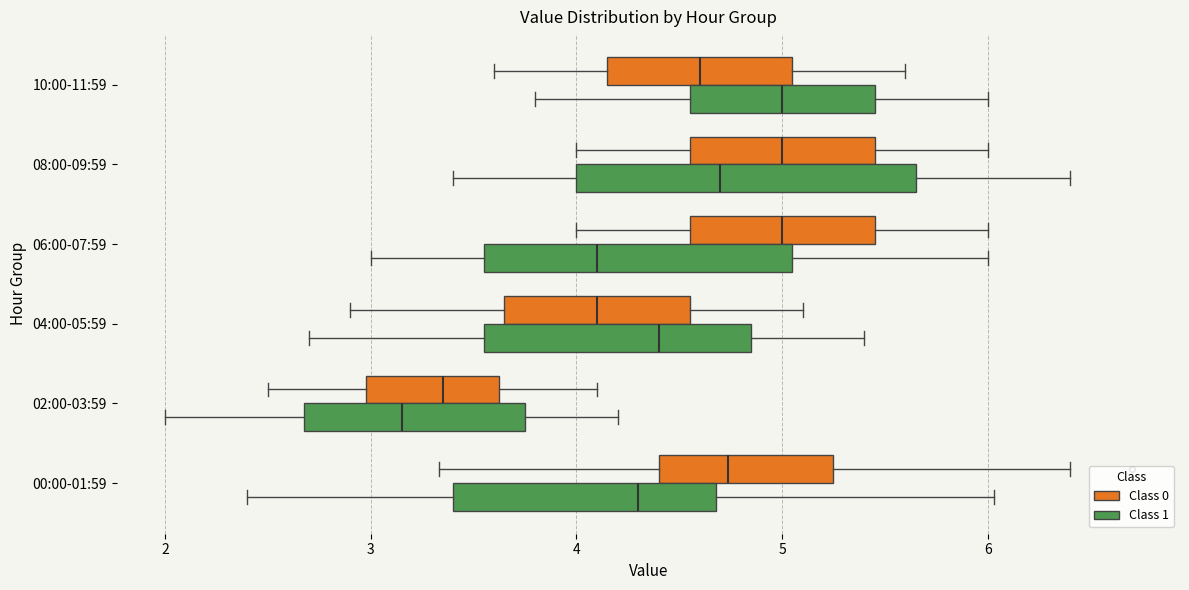

Reading bottom to top, transcribe this box plot: for each box, give where its median line is, the range the box spans, and where its two whiskers end, as read against the x-axis. The values are not printed on the chart, so give them approximately, as read against the axis.

00:00-01:59 (Class 1): median 4.3, box 3.4 to 4.7, whiskers 2.4 to 6.0
00:00-01:59 (Class 0): median 4.7, box 4.4 to 5.2, whiskers 3.3 to 6.4
02:00-03:59 (Class 1): median 3.2, box 2.7 to 3.8, whiskers 2.0 to 4.2
02:00-03:59 (Class 0): median 3.4, box 3.0 to 3.6, whiskers 2.5 to 4.1
04:00-05:59 (Class 1): median 4.4, box 3.6 to 4.9, whiskers 2.7 to 5.4
04:00-05:59 (Class 0): median 4.1, box 3.7 to 4.6, whiskers 2.9 to 5.1
06:00-07:59 (Class 1): median 4.1, box 3.6 to 5.1, whiskers 3.0 to 6.0
06:00-07:59 (Class 0): median 5.0, box 4.6 to 5.5, whiskers 4.0 to 6.0
08:00-09:59 (Class 1): median 4.7, box 4.0 to 5.7, whiskers 3.4 to 6.4
08:00-09:59 (Class 0): median 5.0, box 4.6 to 5.5, whiskers 4.0 to 6.0
10:00-11:59 (Class 1): median 5.0, box 4.6 to 5.5, whiskers 3.8 to 6.0
10:00-11:59 (Class 0): median 4.6, box 4.2 to 5.1, whiskers 3.6 to 5.6